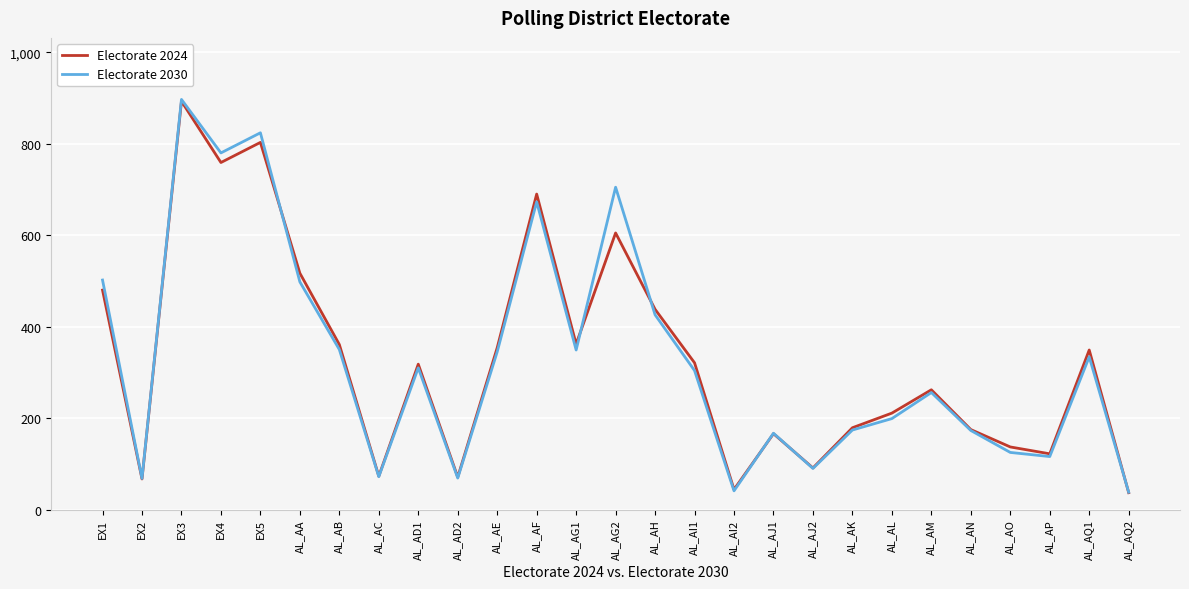

What is the total value across all series at AL_AE?

699